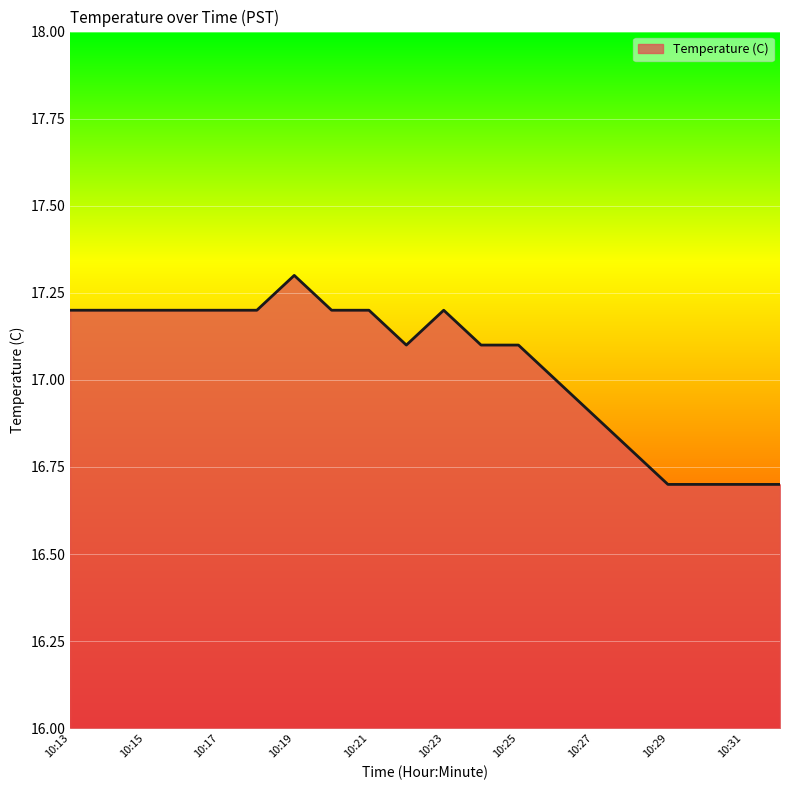

What is the difference between the maximum and minimum values?

0.6